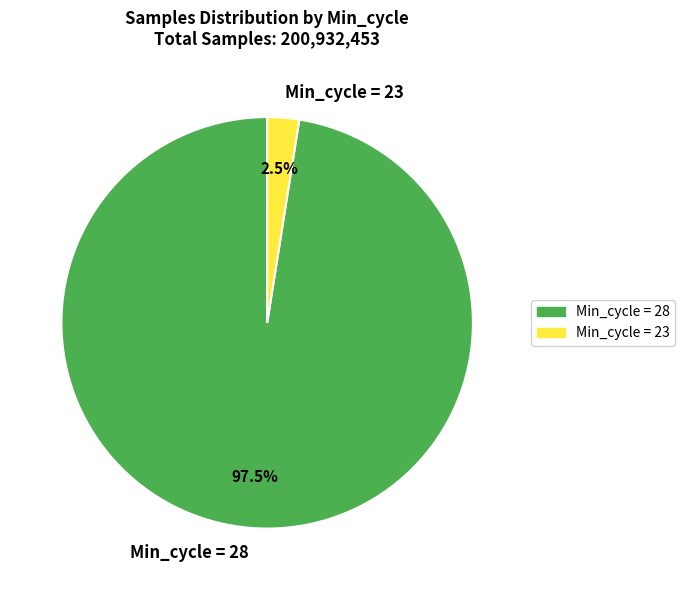

Which has a higher value, Min_cycle = 28 or Min_cycle = 23?

Min_cycle = 28